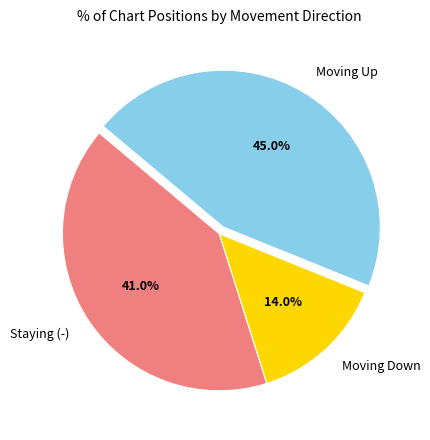

Rank the categories by value from highest to lowest.

Moving Up, Staying (-), Moving Down